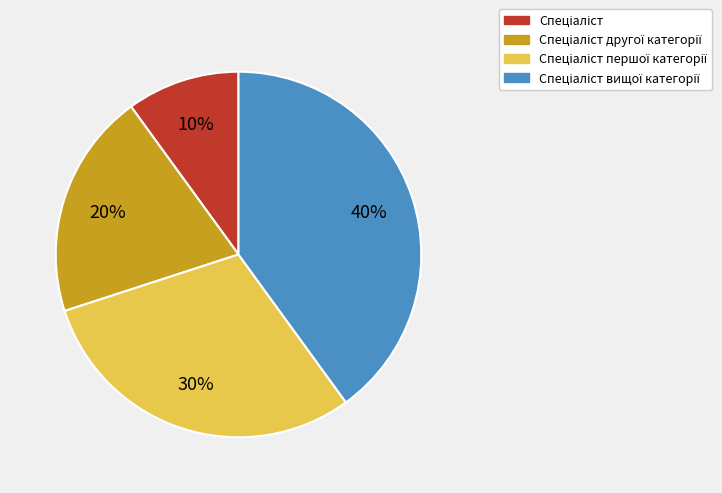

To the nearest percent, what is the average slice percentage?

25%